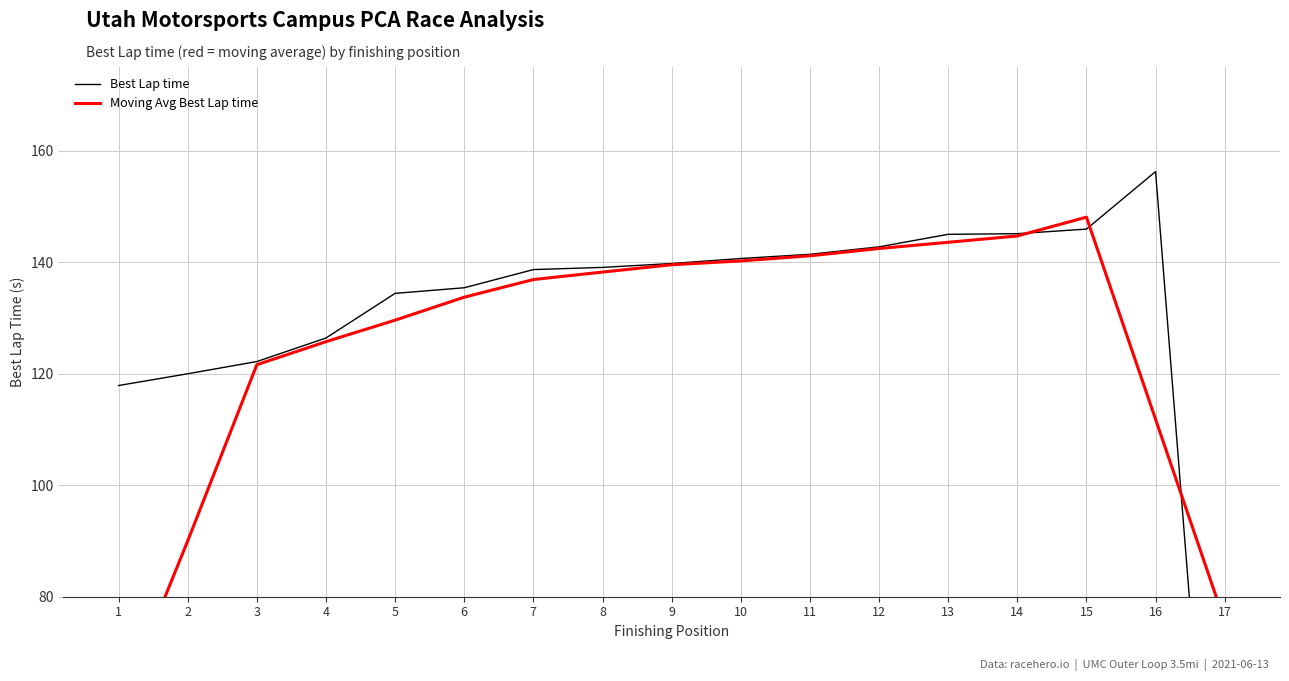

Between 14 and 17, which series saw the biggest shift?

Best Lap time